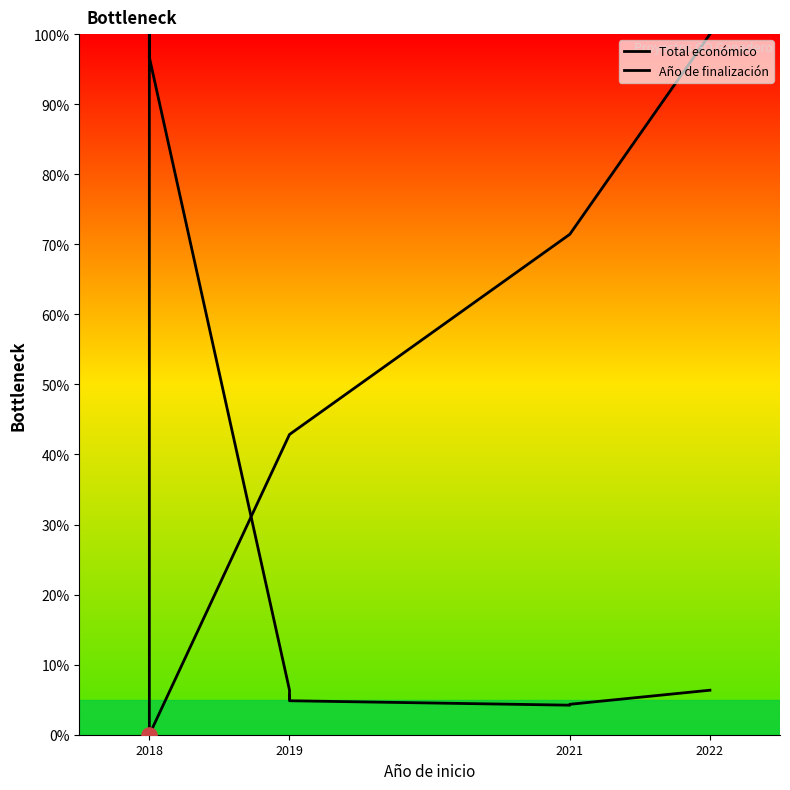

What is the total value across all series at 2019?

2.7